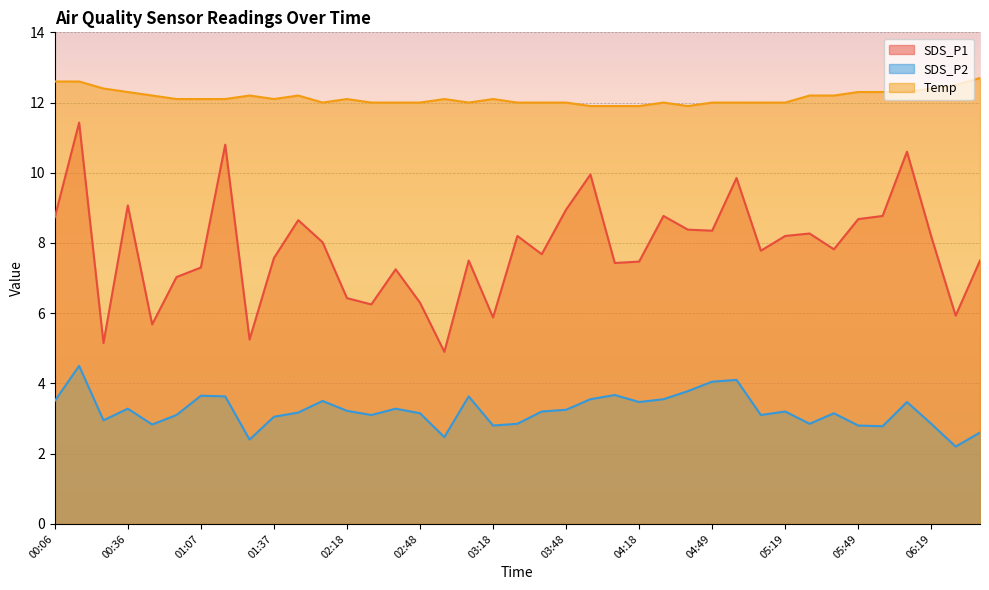

What is the difference between the maximum and second lowest values in the SDS_P2 series?

2.1